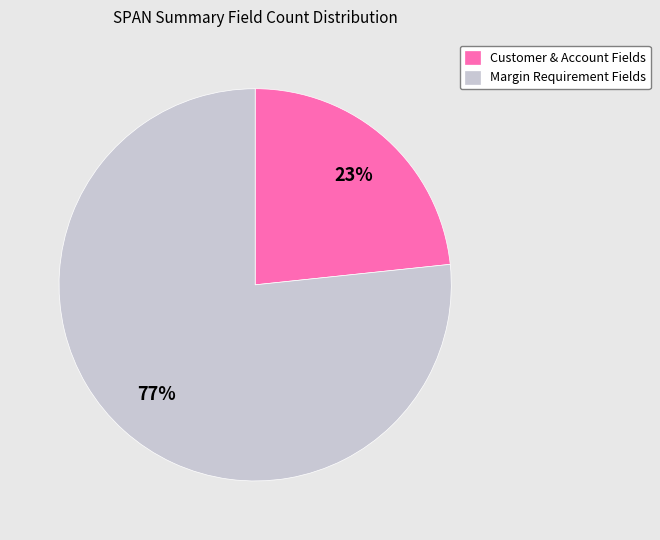

Which category accounts for the majority?

Margin Requirement Fields